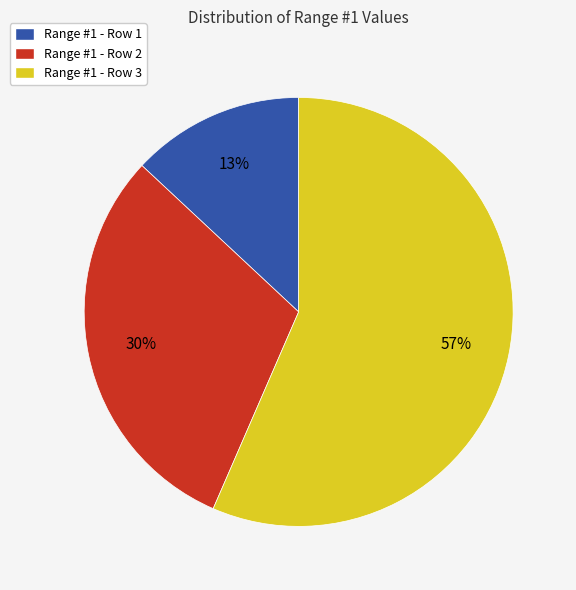

True or false: Range #1 - Row 2 accounts for 30% of the total.

True